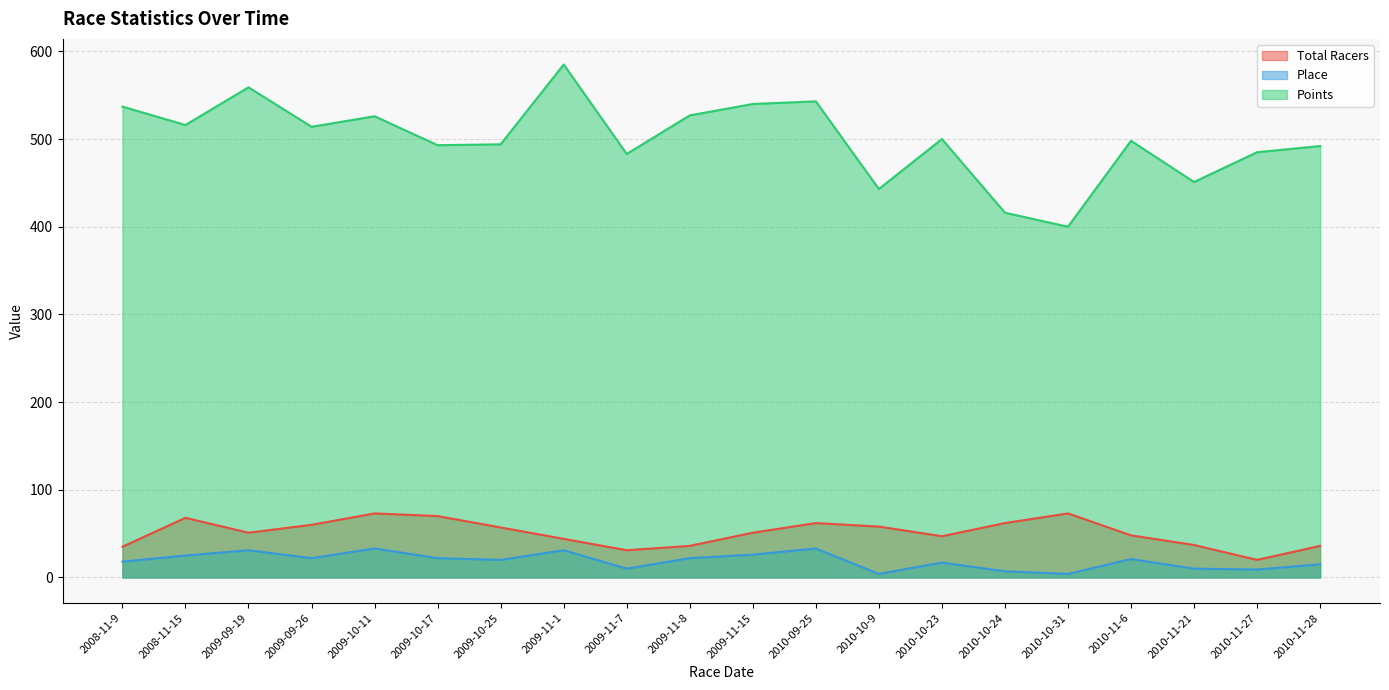

How many values in the Points series are below 500?

10